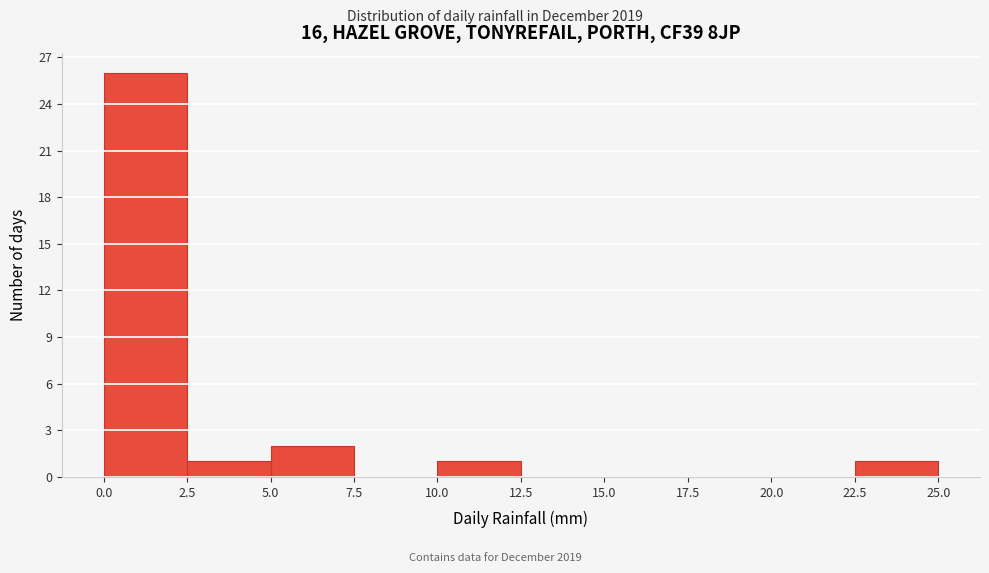

Reading left to right, list every bar in this chart as the range it spans on the x-axis followed by its height. The values are not printed on the chart, so give them approximately, as read against the axis.

0.0 to 2.5: 26
2.5 to 5.0: 1
5.0 to 7.5: 2
7.5 to 10.0: 0
10.0 to 12.5: 1
12.5 to 15.0: 0
15.0 to 17.5: 0
17.5 to 20.0: 0
20.0 to 22.5: 0
22.5 to 25.0: 1